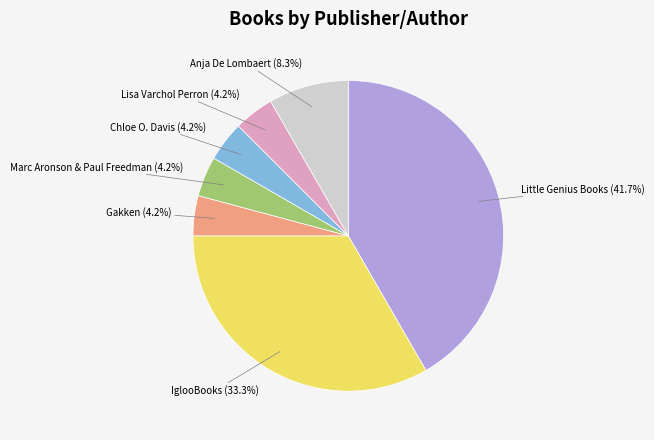

Is there a majority slice in this chart?

No